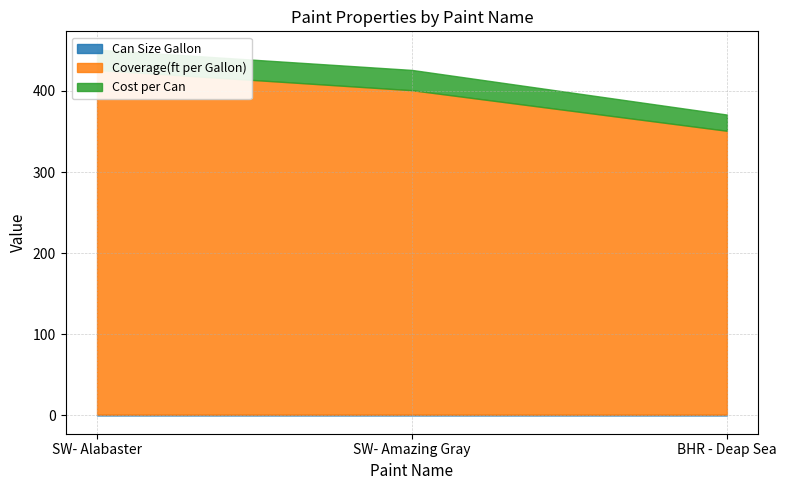

List the labels in order of Can Size Gallon value, smallest first.

SW- Amazing Gray, BHR - Deap Sea, SW- Alabaster